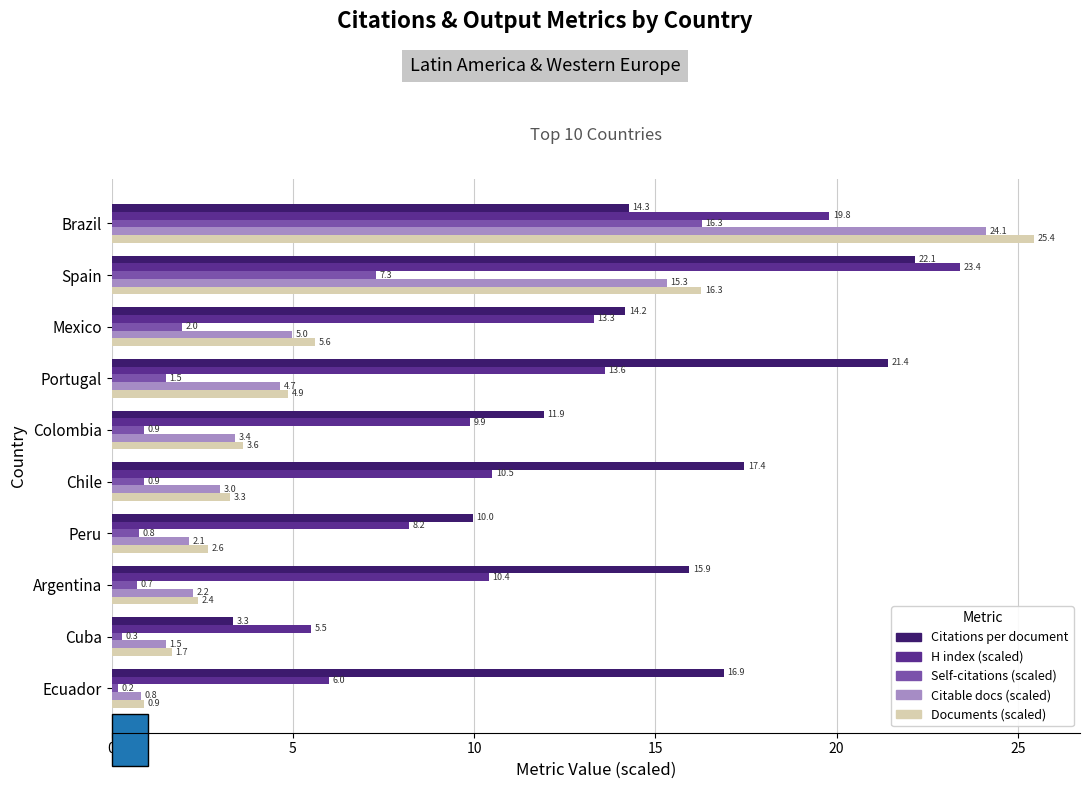

Is the value of Self-citations (scaled) at Chile greater than the value of Citable docs (scaled) at Peru?

No